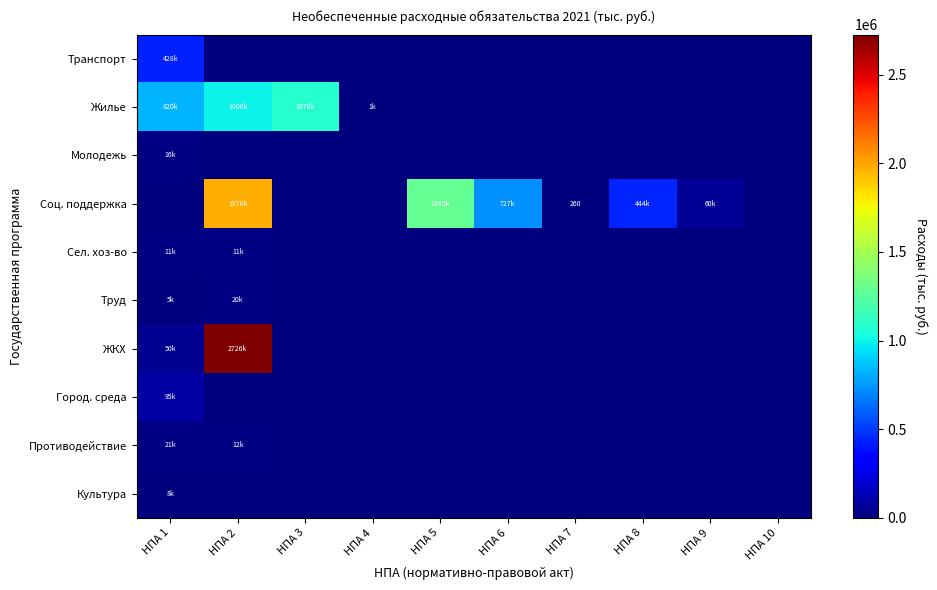

What is the total value across all series at НПА 2?

5746474